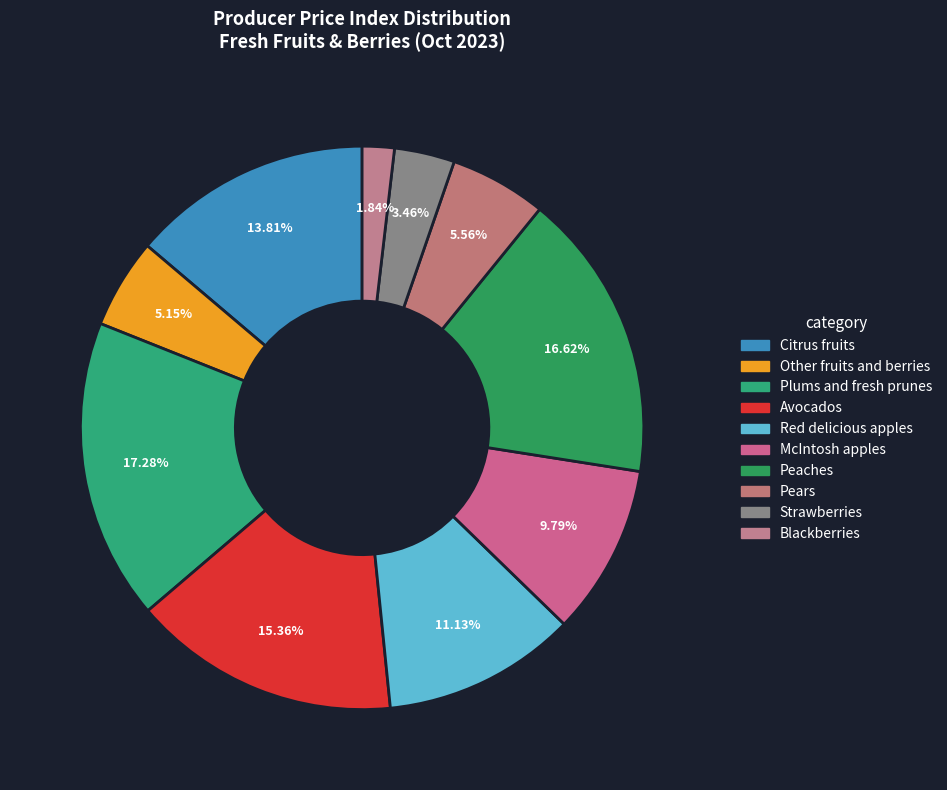

To the nearest percent, what is the difference between the Pears and Plums and fresh prunes slice percentages?

12%